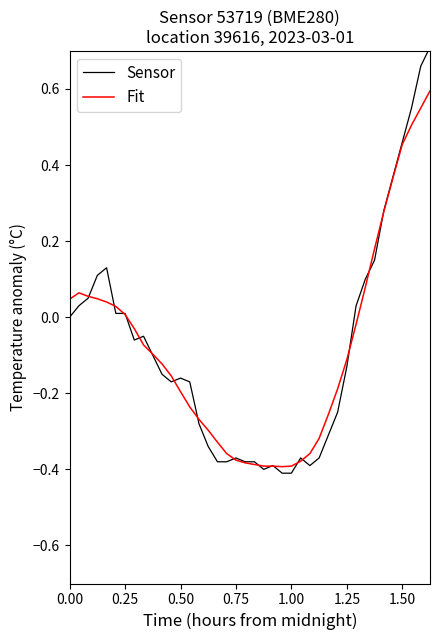

What is the difference between the maximum and minimum values in the Sensor series?

1.1